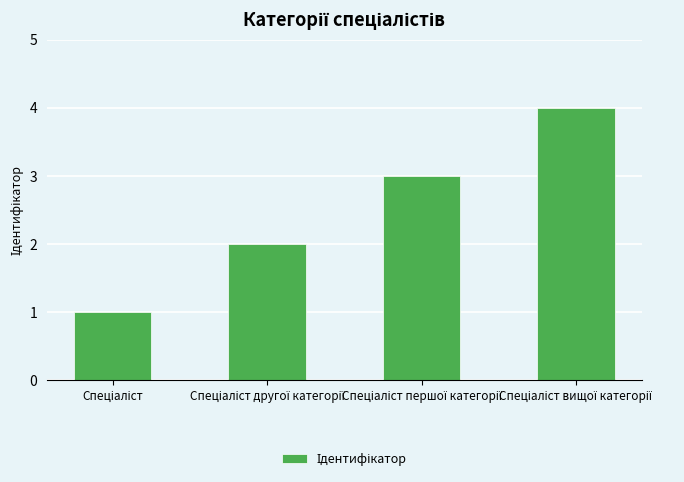

What is the difference between the maximum and minimum values?

3